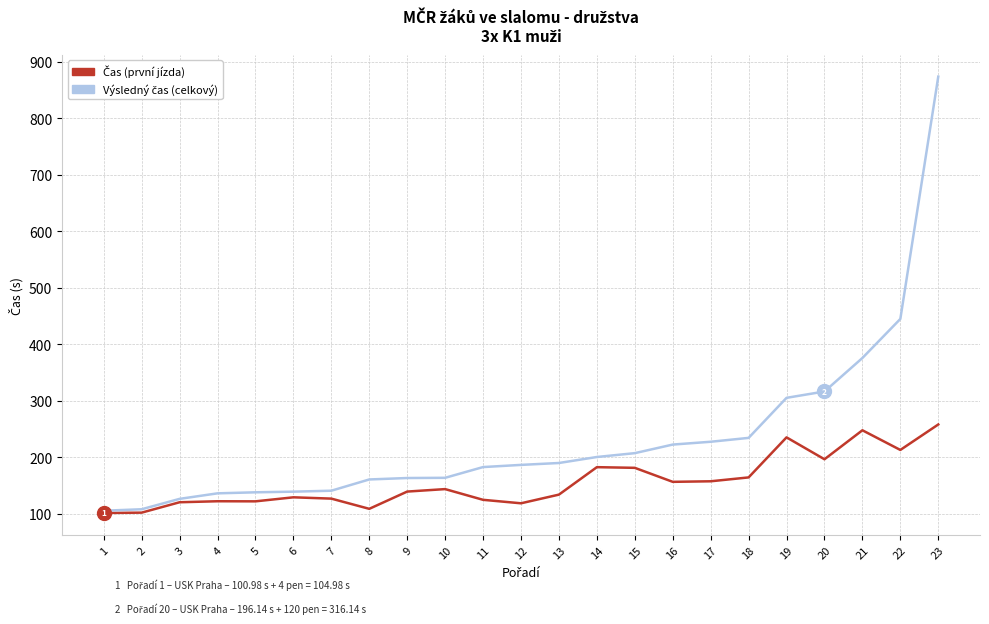

What is the minimum value shown in the chart?

101.0